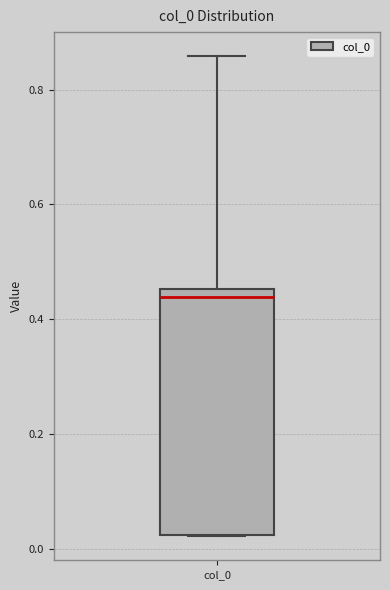

Read this box plot against the y-axis: the position of the median line, the range covered by the box, and the ends of both whiskers. The values are not printed on the chart, so give them approximately, as read against the axis.

median 0.44, box 0.02 to 0.46, whiskers 0.02 to 0.86